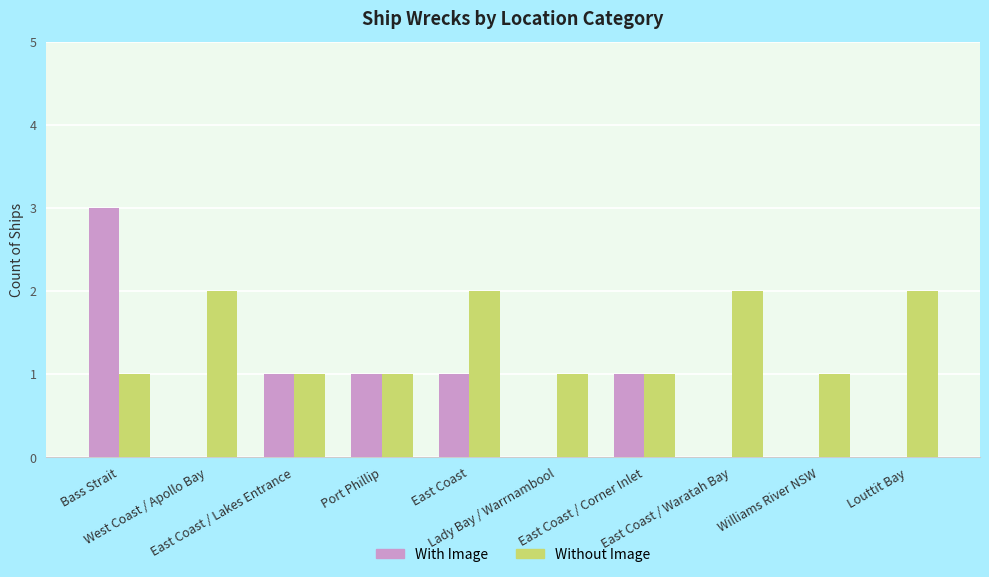

Are the bars horizontal?

No